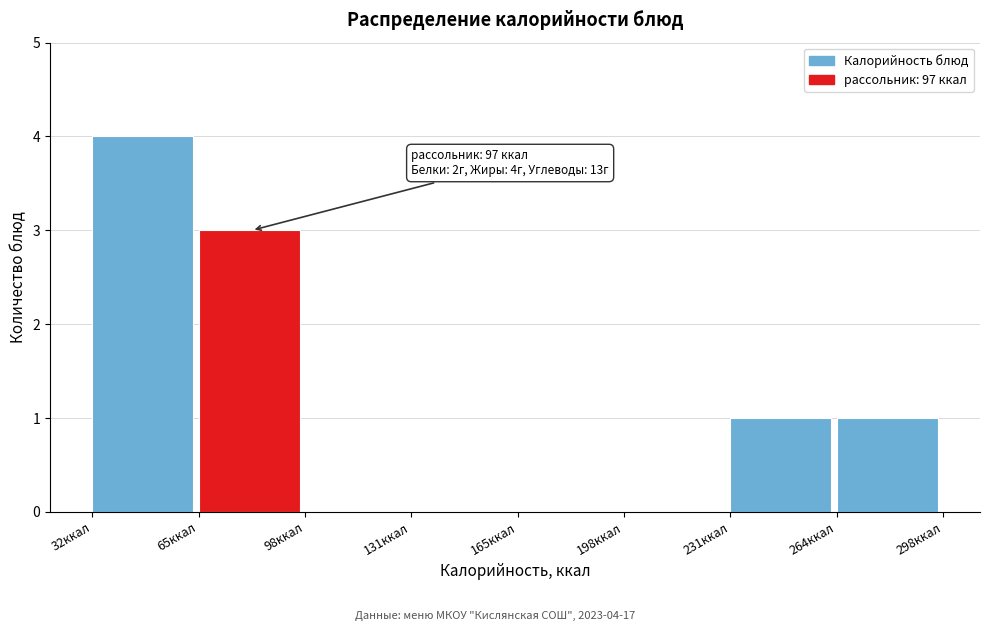

Which range on the x-axis has the tallest bar?

30 to 65